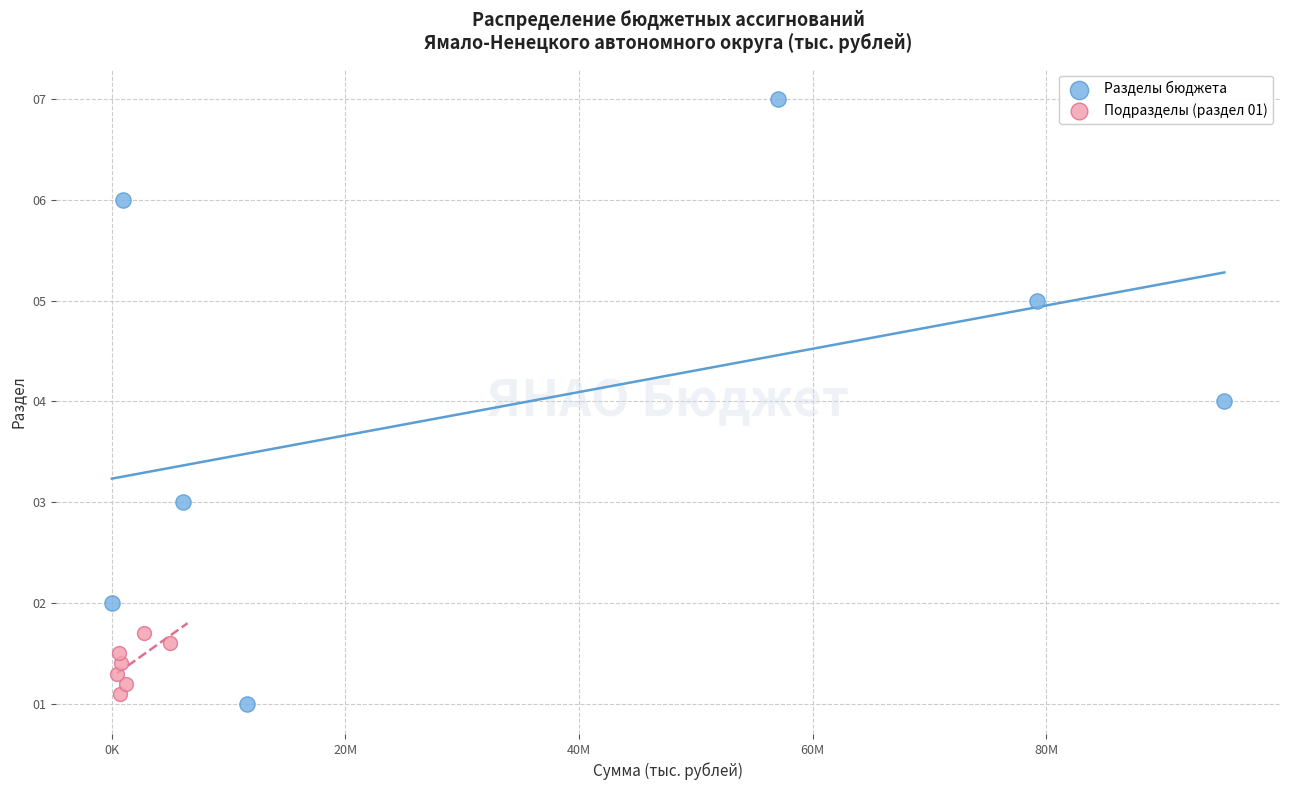

Which series has the largest Y range (max minus min)?

Разделы бюджета